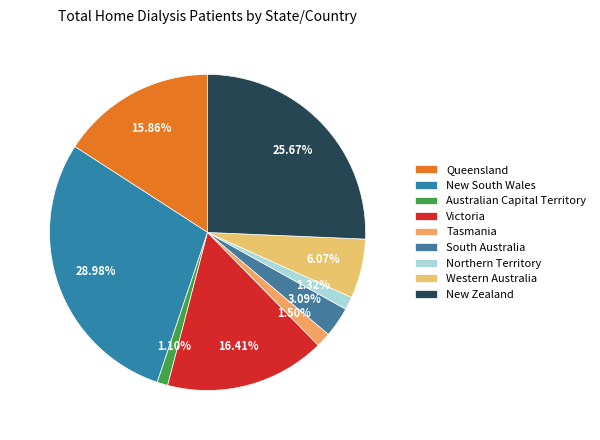

Which has a higher value, South Australia or Victoria?

Victoria